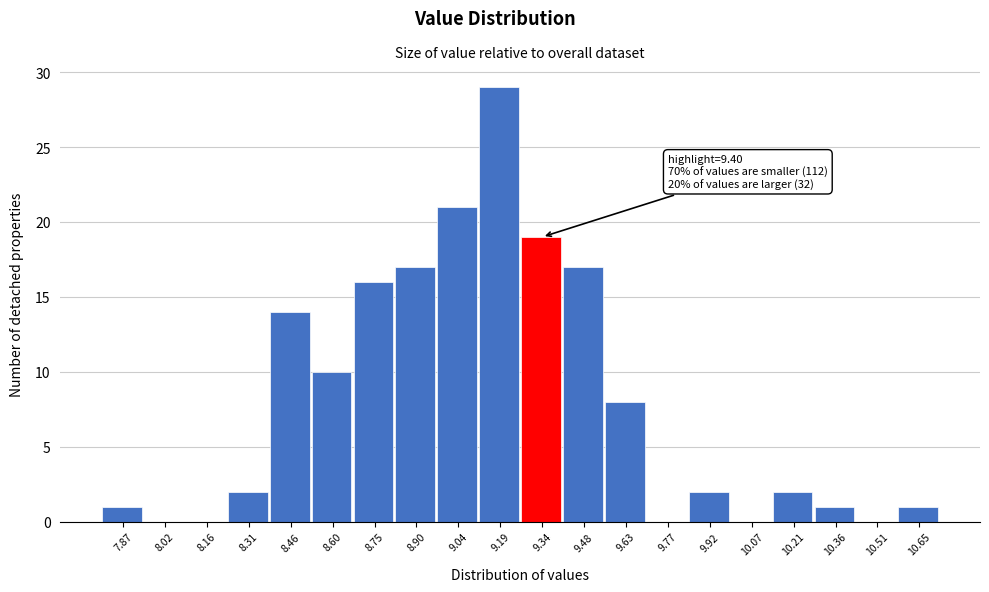

Reading left to right, list all the values displayed in this chart.

7.87=1	8.02=0	8.16=0	8.31=2	8.46=14	8.60=10	8.75=16	8.90=17	9.04=21	9.19=29	9.34=19	9.48=17	9.63=8	9.77=0	9.92=2	10.07=0	10.21=2	10.36=1	10.51=0	10.65=1